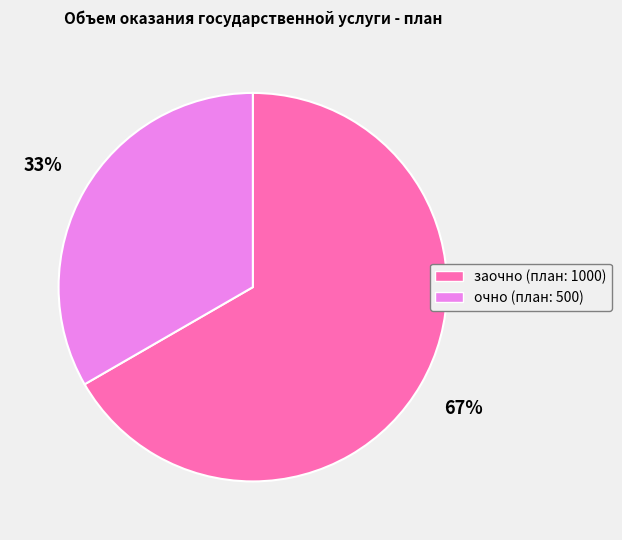

Is there a majority slice in this chart?

Yes